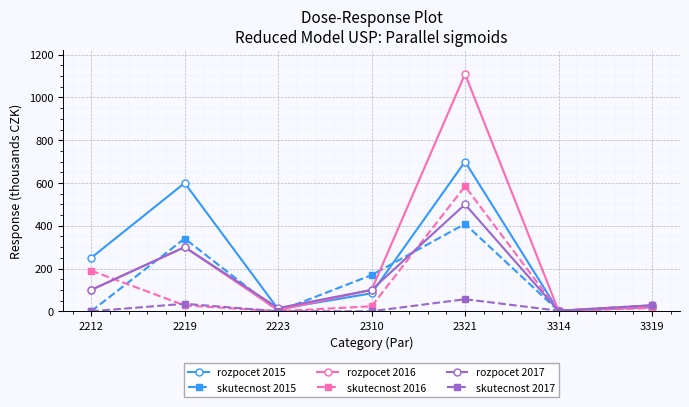

In skutecnost 2015, how many points are higher than both neighbors (excluding endpoints)?

2